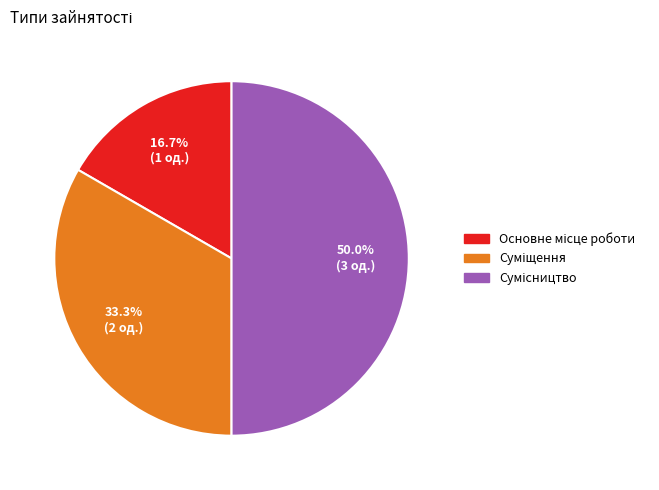

Count the number of slices in the pie.

3